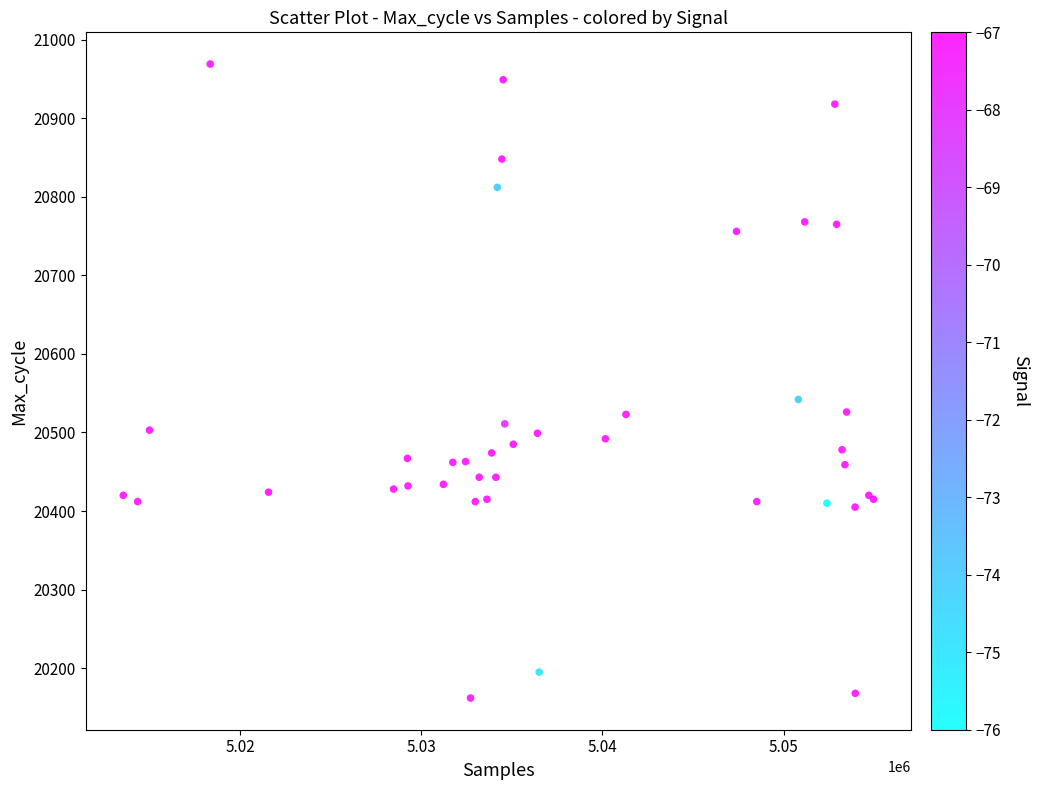

What Y value in the scatter plot is closest to 20565?

20542